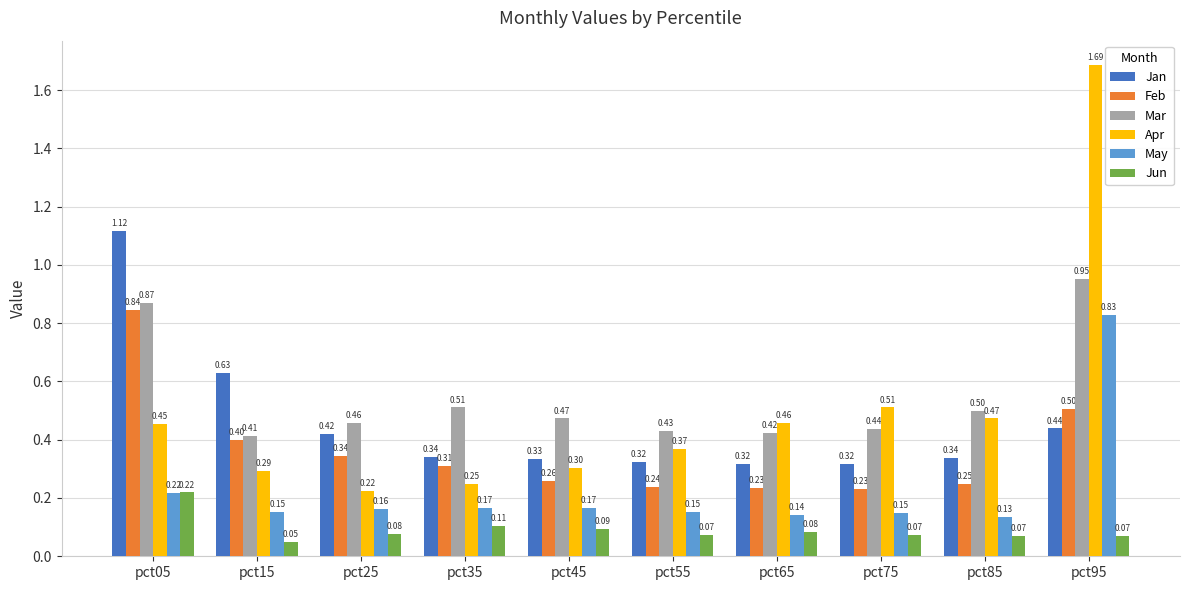

What is the difference between the maximum and minimum values in the Mar series?

0.5